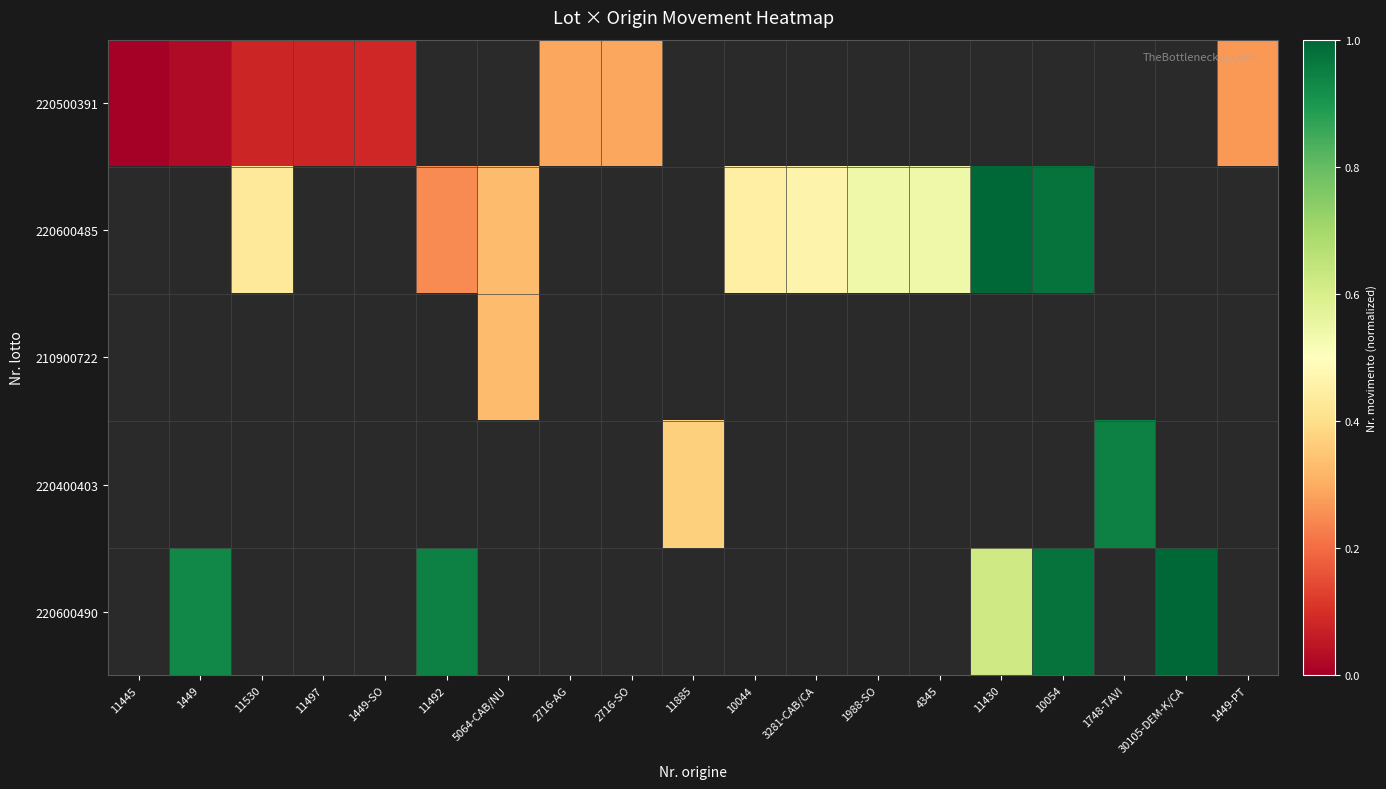

At which label does 220600485 first exceed 0?

11530